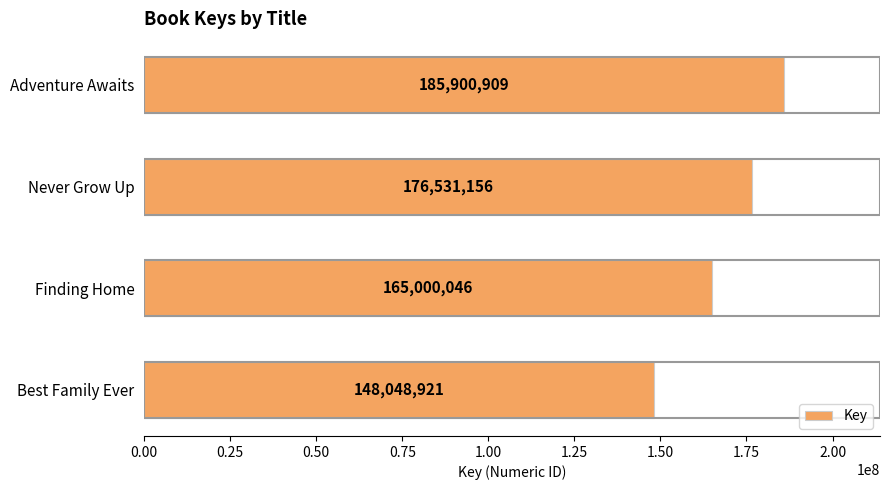

What is the value of the 4th bar from the top?

148048921